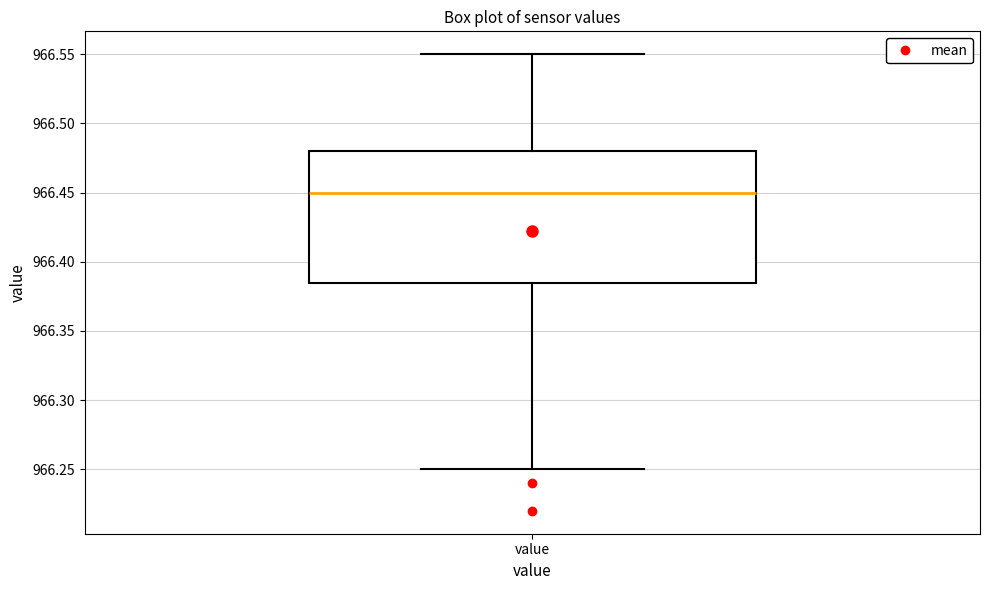

Where does the lower whisker of the box for value end on the y-axis? The values are not printed on the chart, so give them approximately, as read against the axis.

966.250